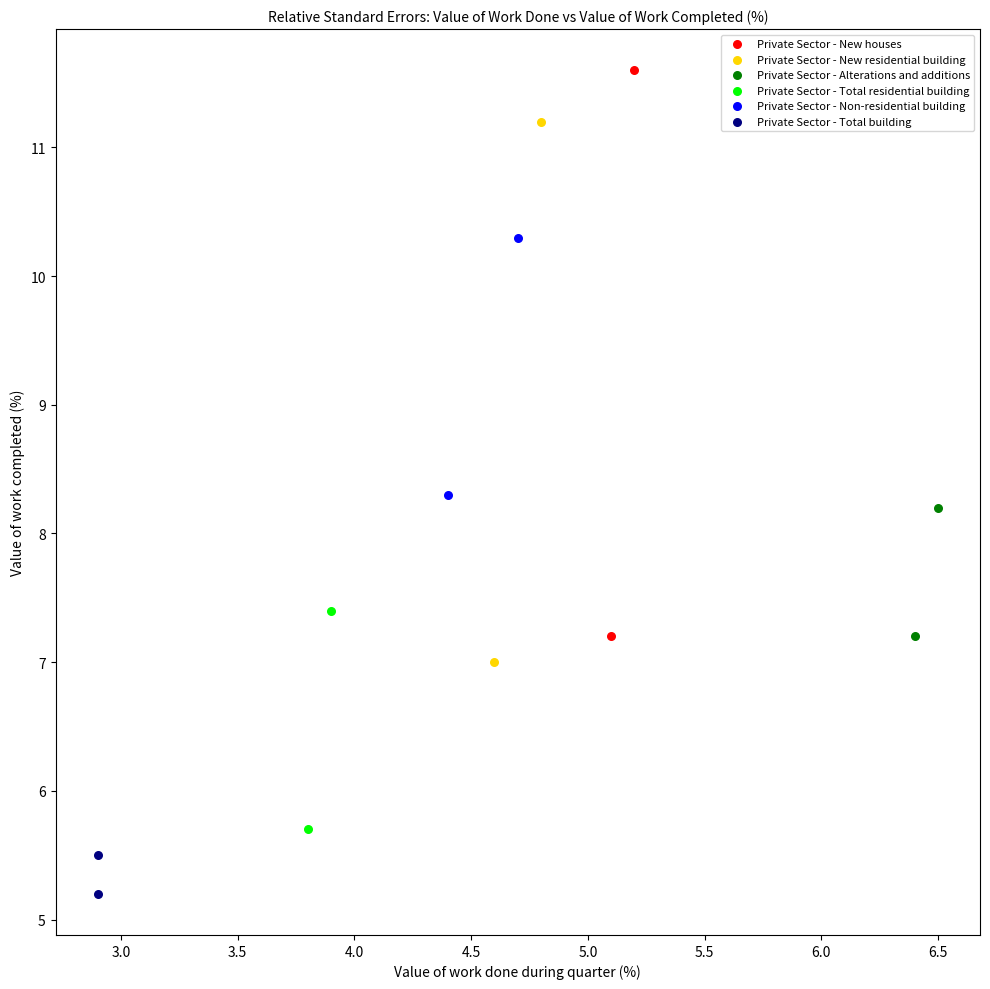

Which series contains the lowest Y value?

Private Sector - Total building